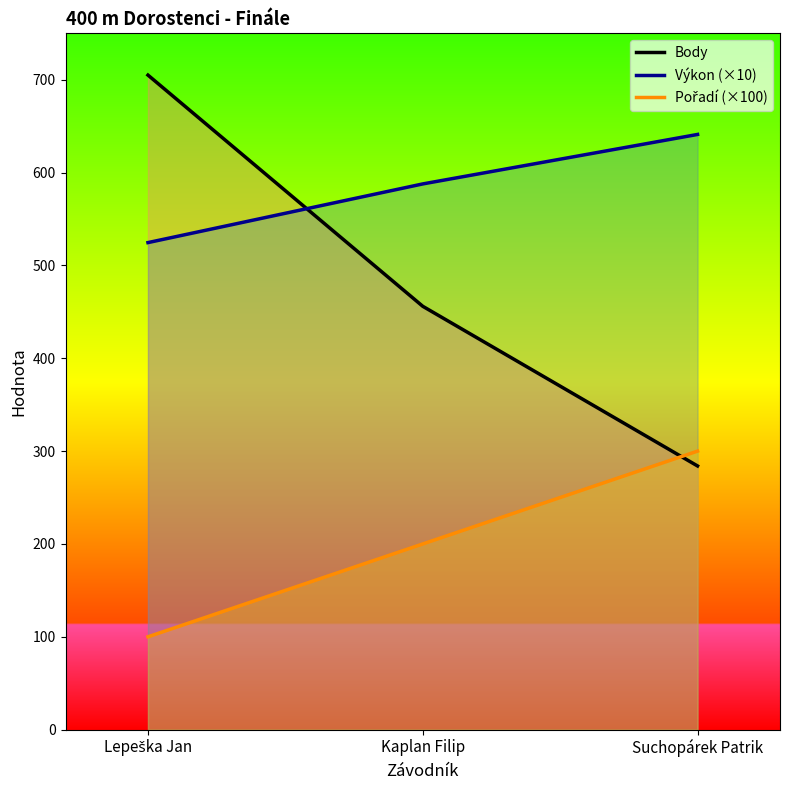

What is the difference between the maximum and minimum values in the Body series?

421.0